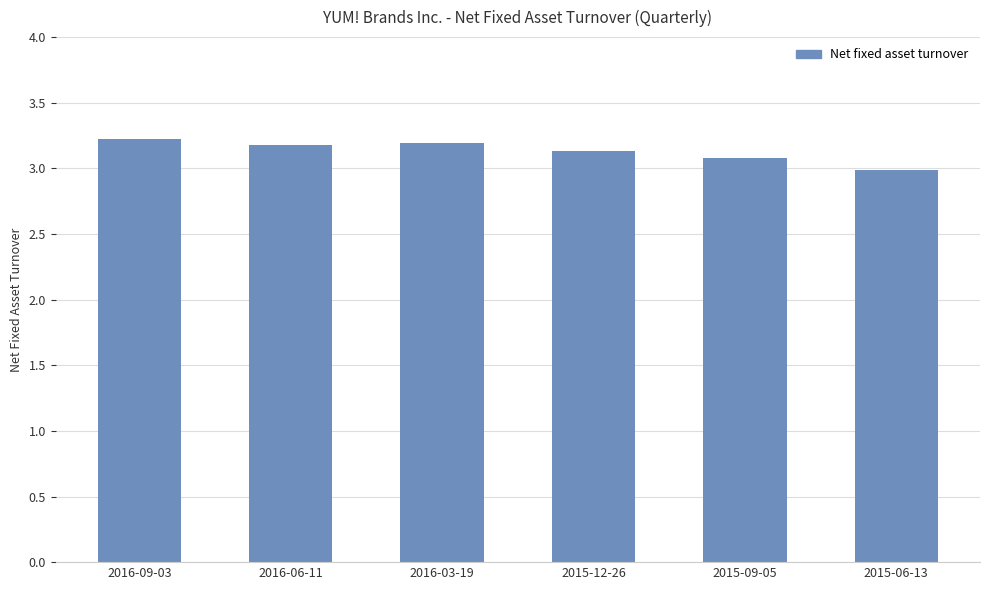

What is the smallest value displayed?

3.0